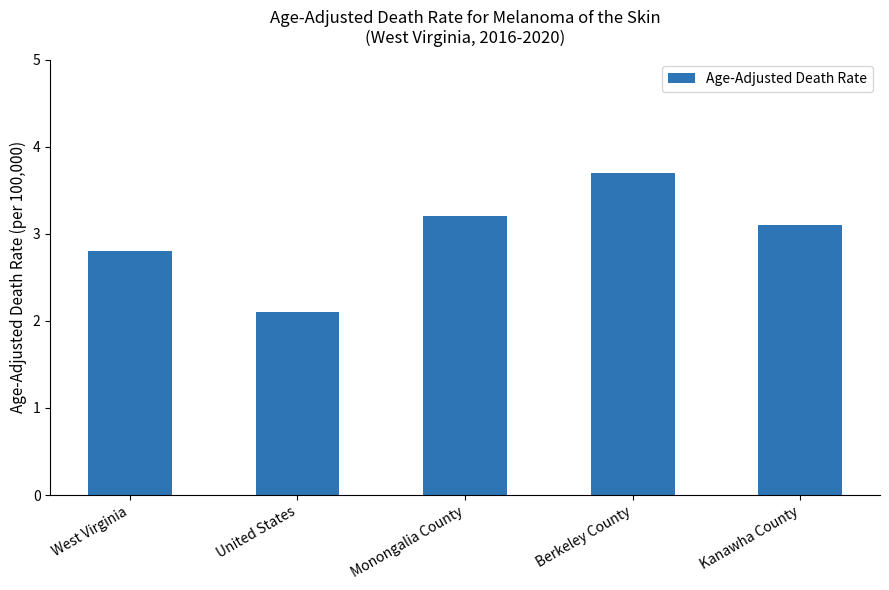

Reading left to right, extract all data points from this chart.

West Virginia=2.8	United States=2.1	Monongalia County=3.2	Berkeley County=3.7	Kanawha County=3.1